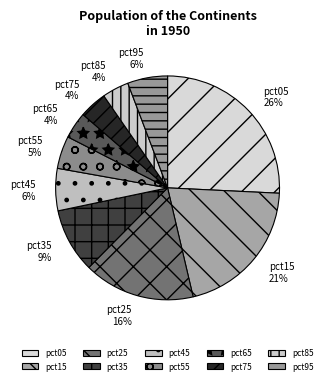

How many segments does this pie chart have?

10